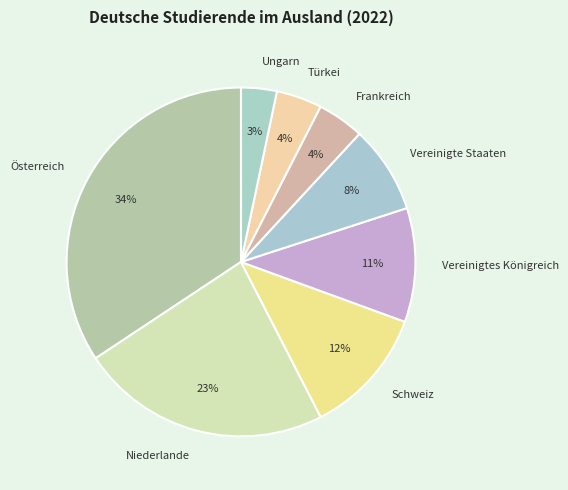

To the nearest percent, what is the average slice percentage?

12%